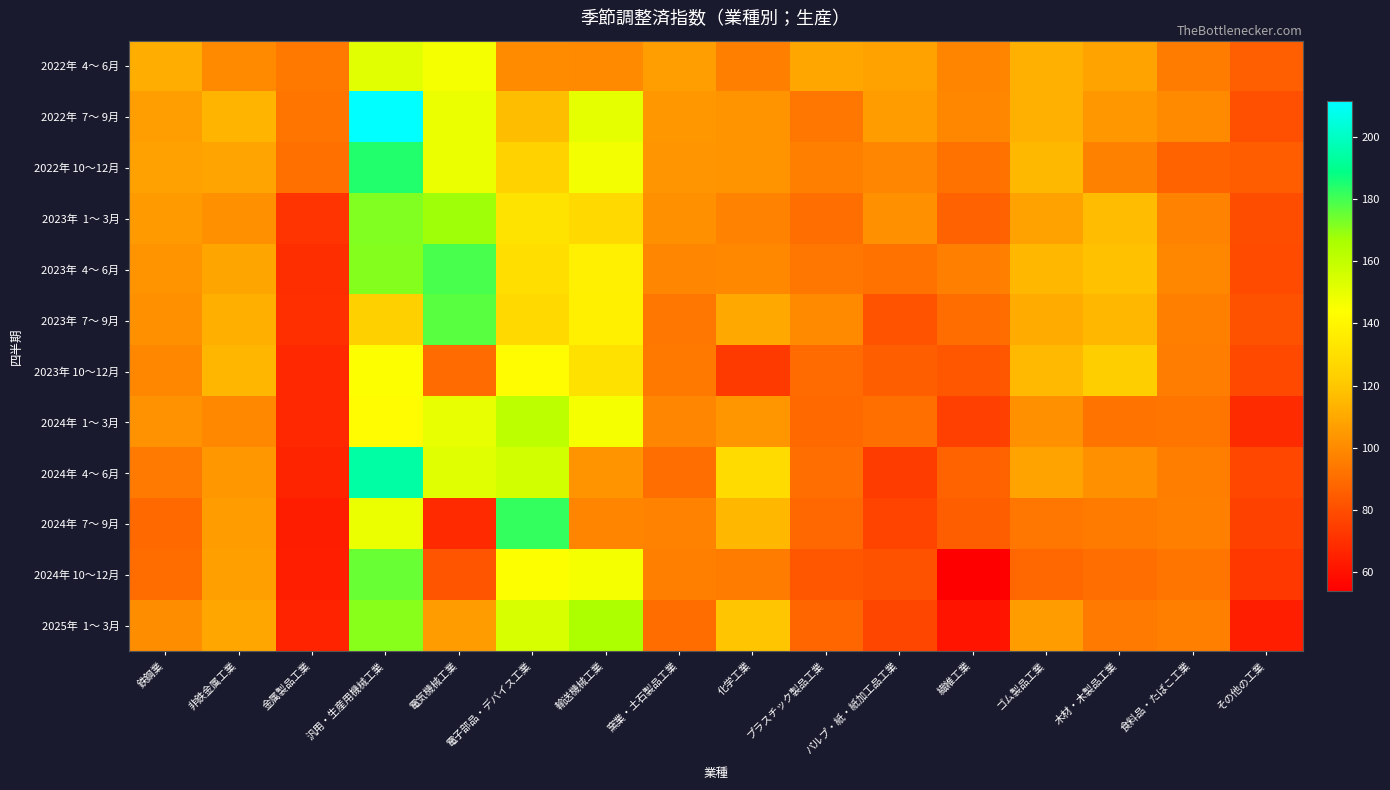

Which series has the widest spread of values?

2022年 7～ 9月